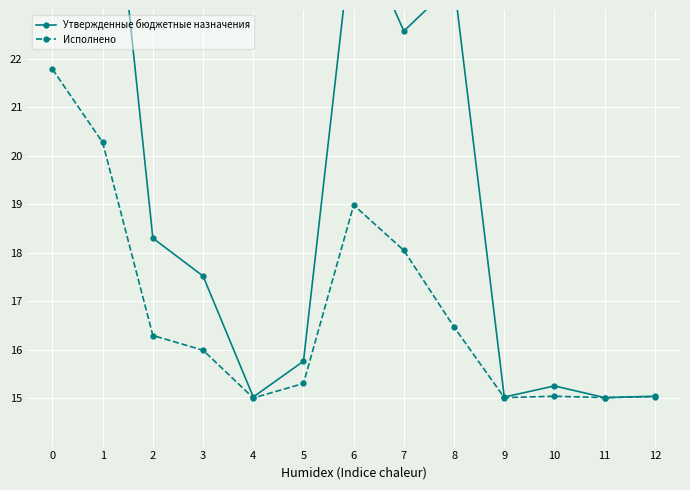

True or false: Исполнено and Утвержденные бюджетные назначения intersect in this chart.

False